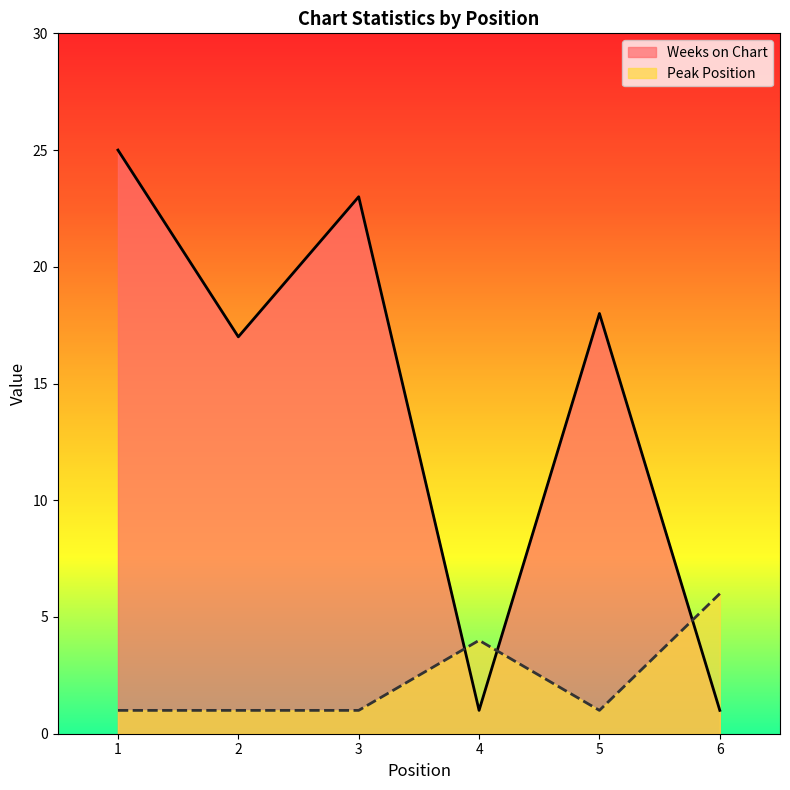

How many interior local peaks does the Peak Position series have?

1